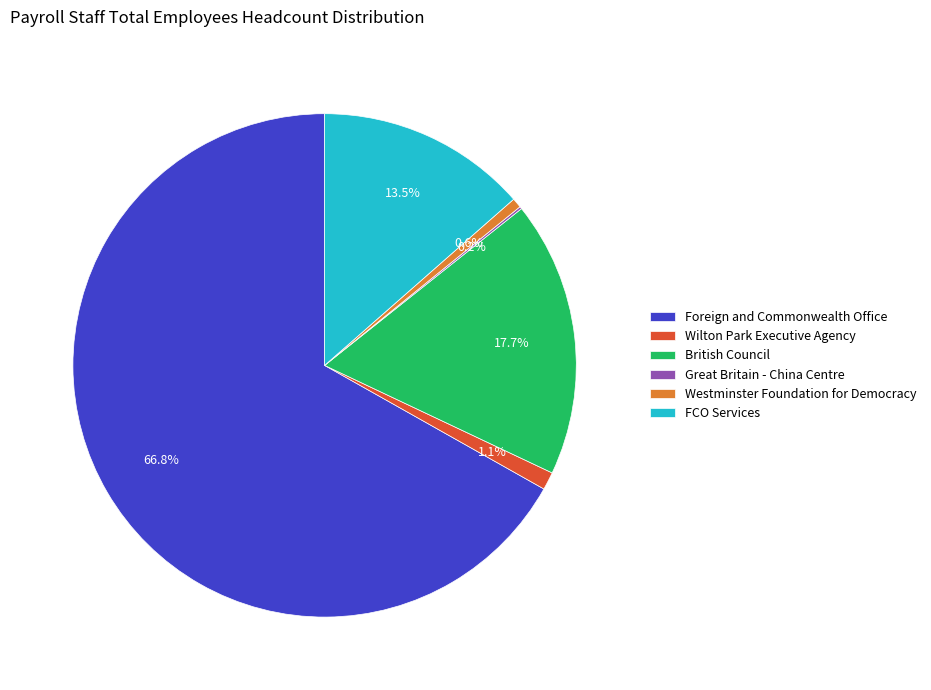

Does Foreign and Commonwealth Office account for over 50% of the chart?

Yes